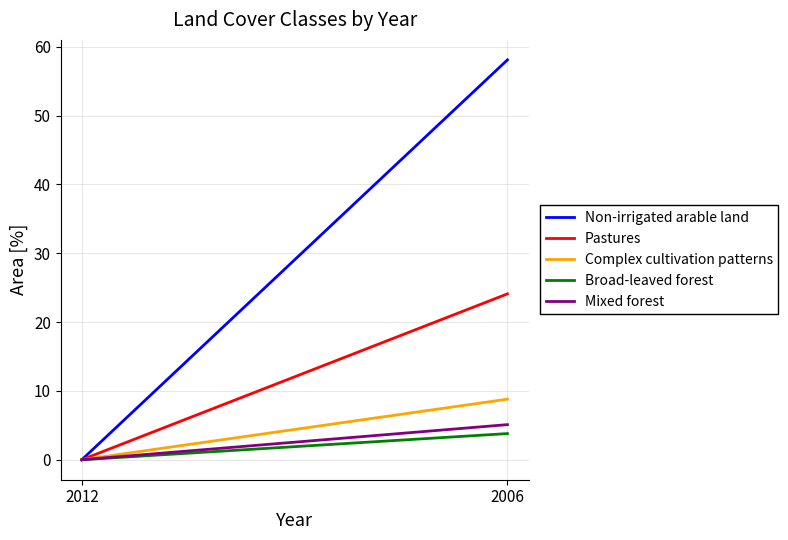

Reading left to right, transcribe all the data shown in this chart.

Non-irrigated arable land: 0.0	58.1
Pastures: 0.0	24.1
Complex cultivation patterns: 0.0	8.8
Broad-leaved forest: 0.0	3.8
Mixed forest: 0.0	5.1